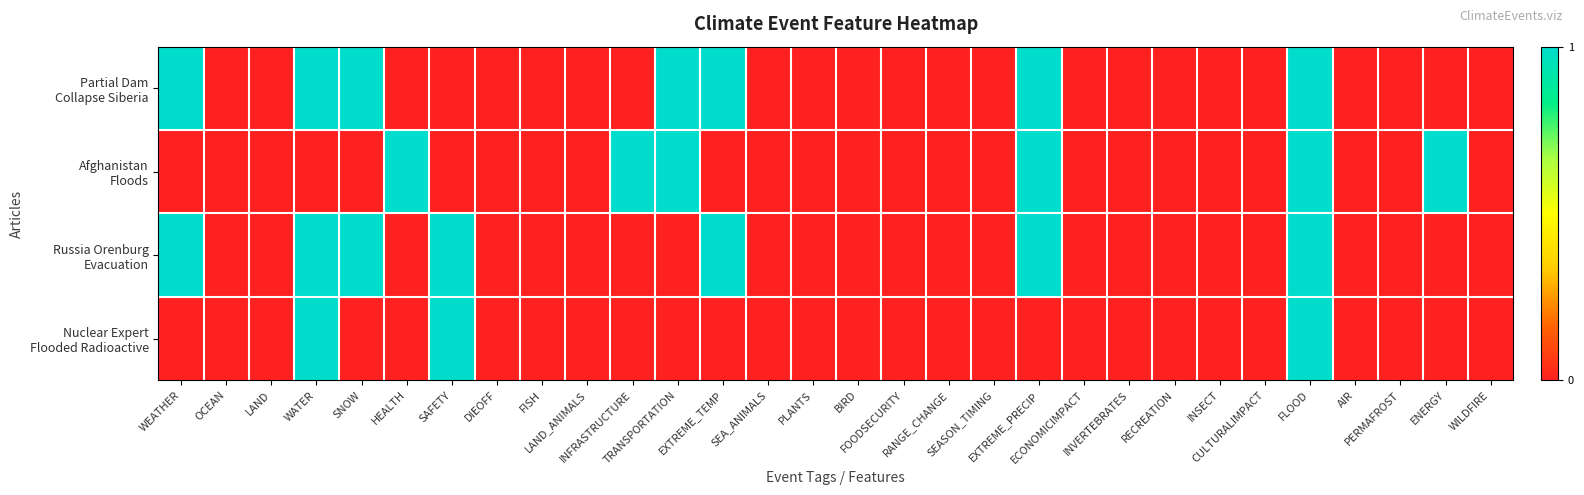

How many distinct data groups are displayed?

4